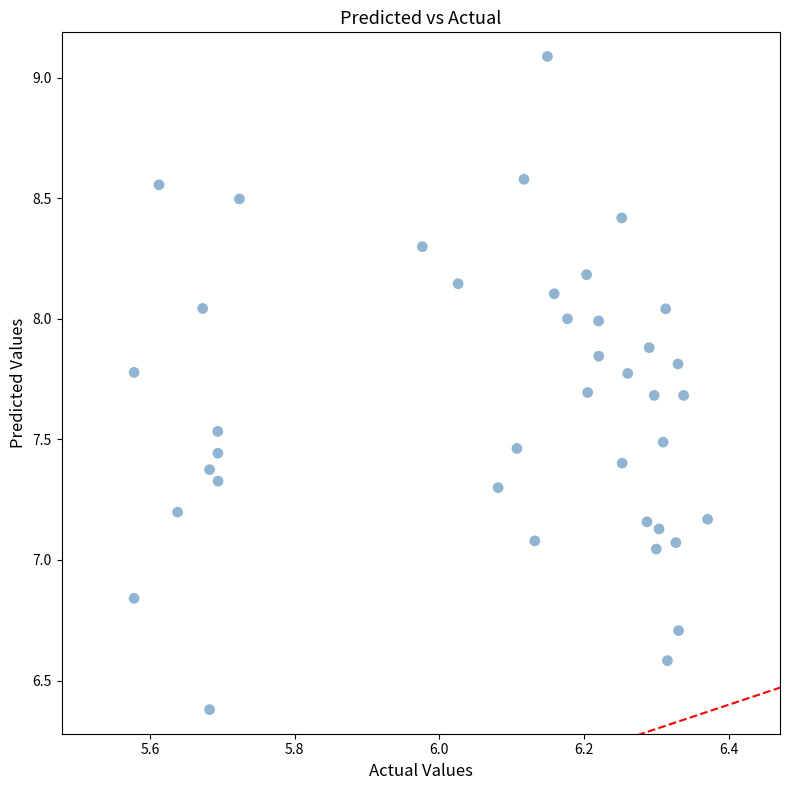

What is the range of Y values (max minus min)?

2.7